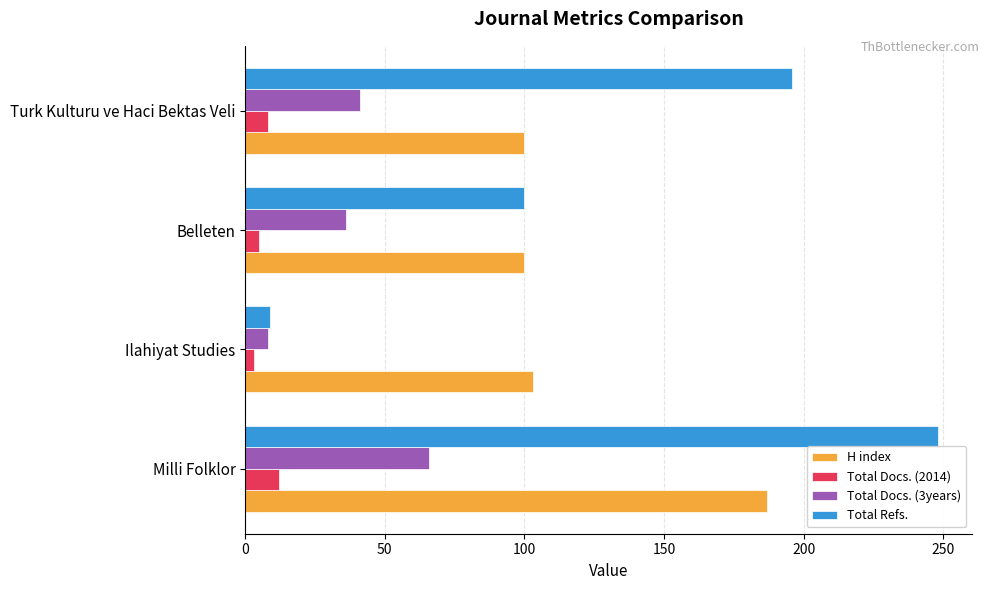

What is the smallest value displayed?

3